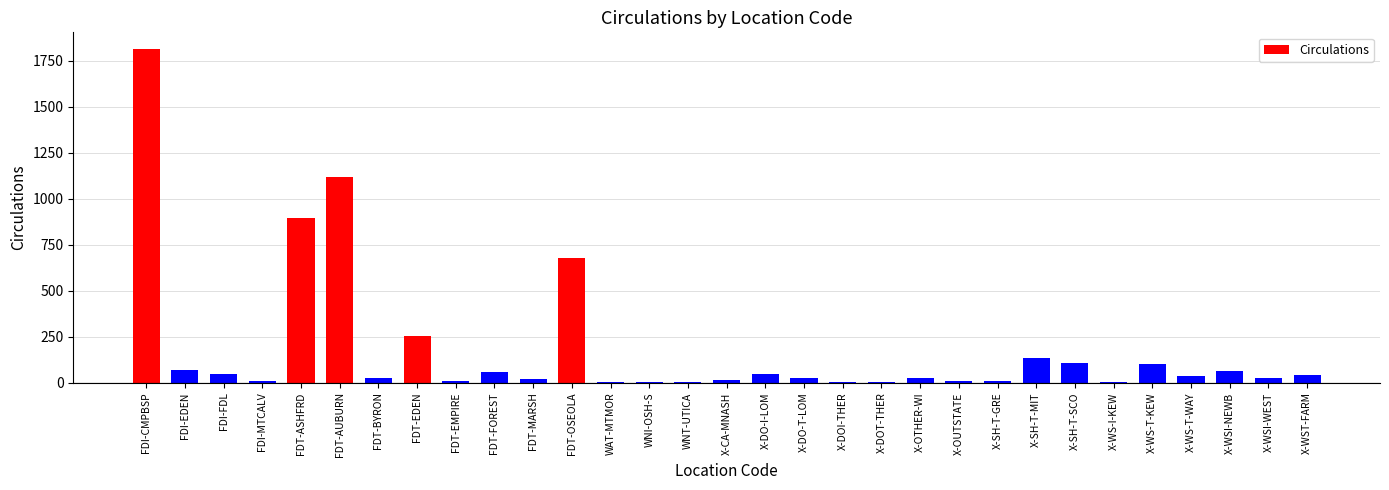

Is it true that the value at X-WS-T-KEW is 29?

False